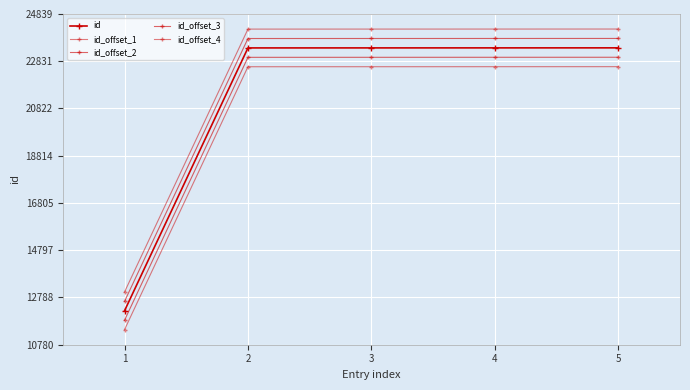

True or false: id_offset_1 and id_offset_3 intersect in this chart.

False